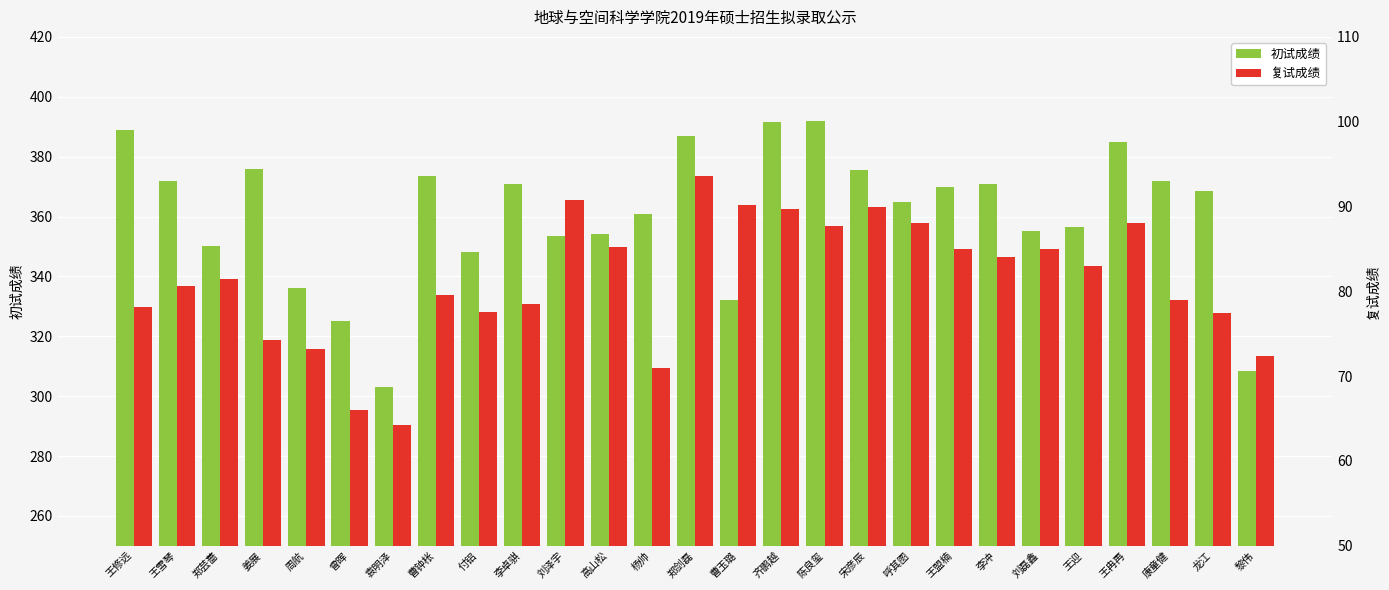

What is the difference between the highest and lowest values at 黎伟?

236.1